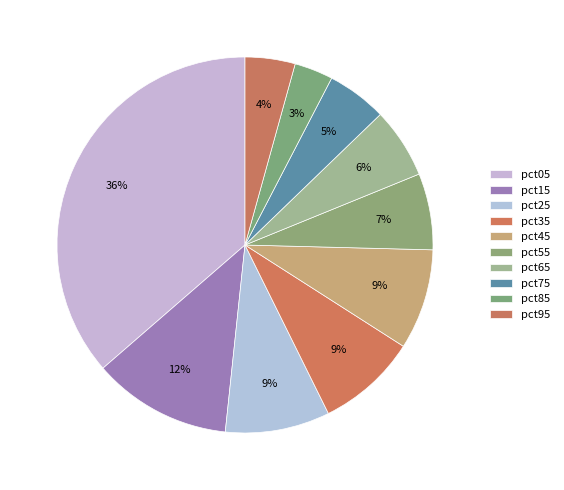

Does pct55 account for over 50% of the chart?

No